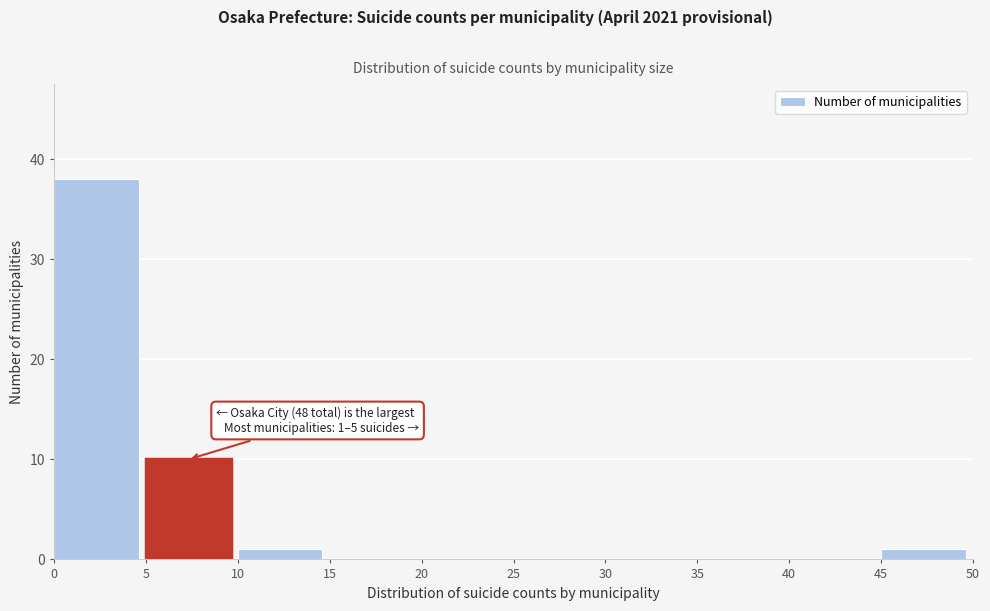

Over which range of the x-axis is the bar tallest?

0 to 5